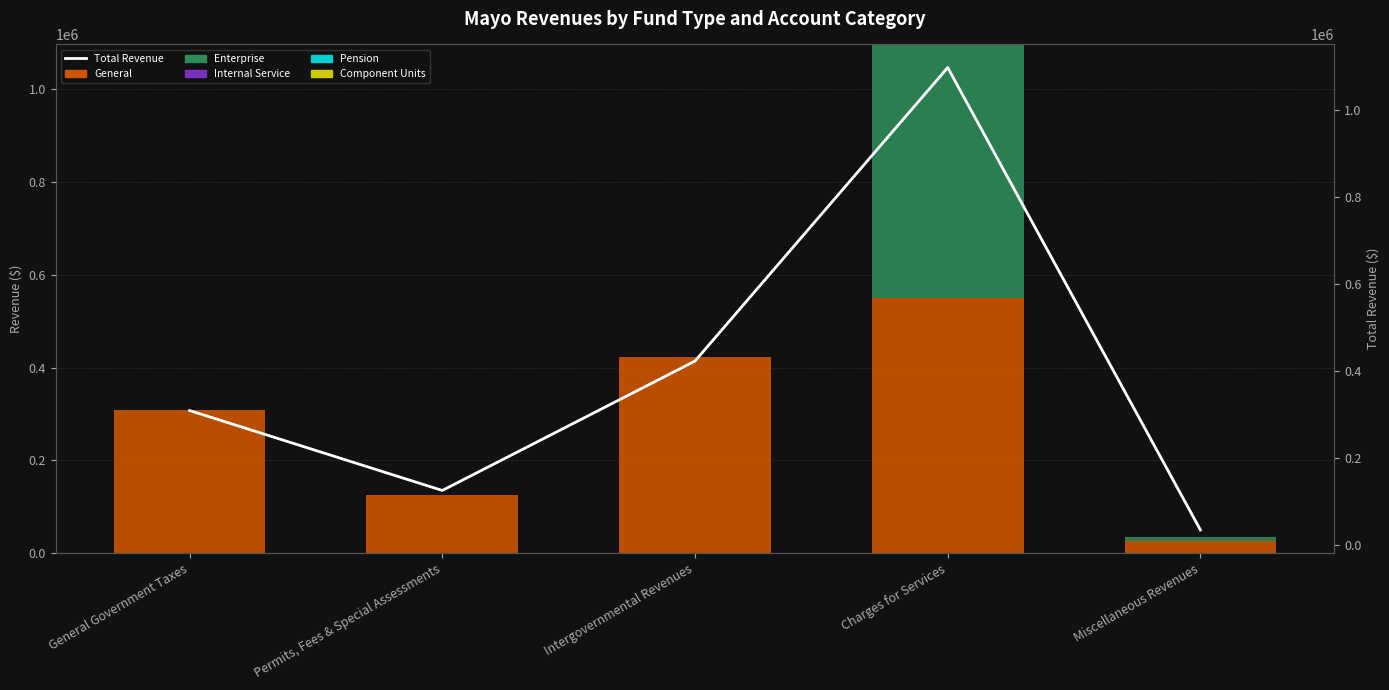

Is it true that General equals 512215 at General Government Taxes?

False